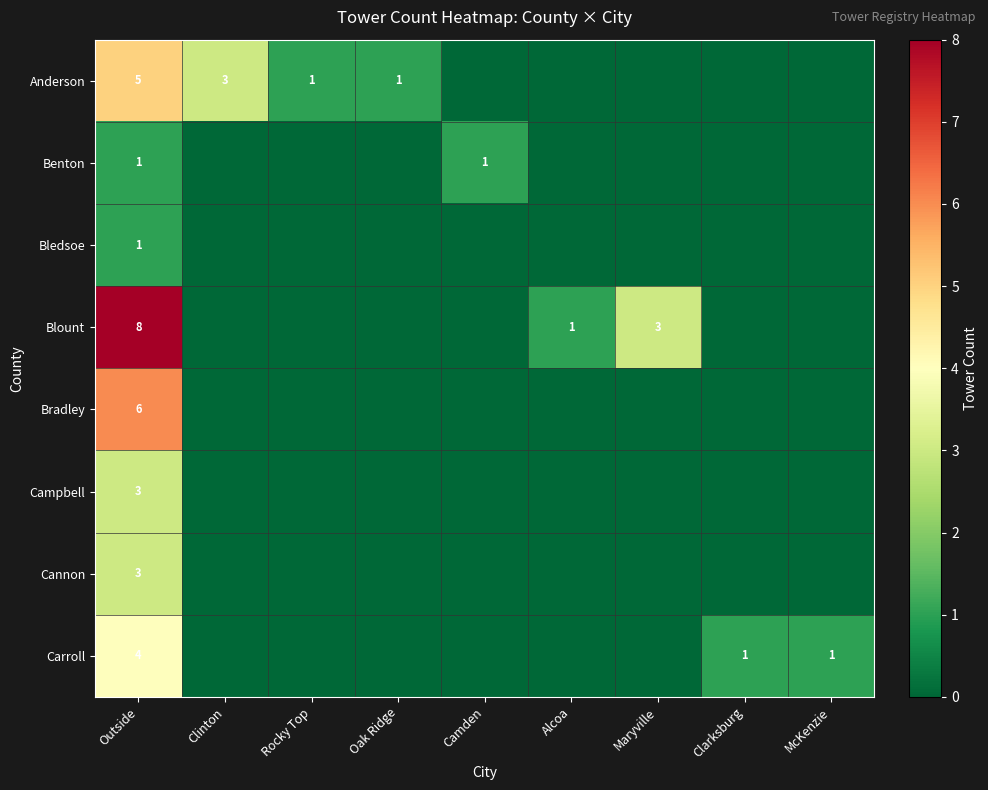

The Anderson series shows 1 at Rocky Top. True or false?

True